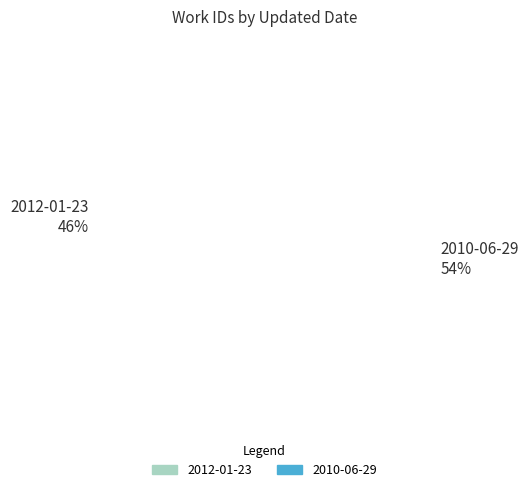

Does any single category account for the majority?

Yes